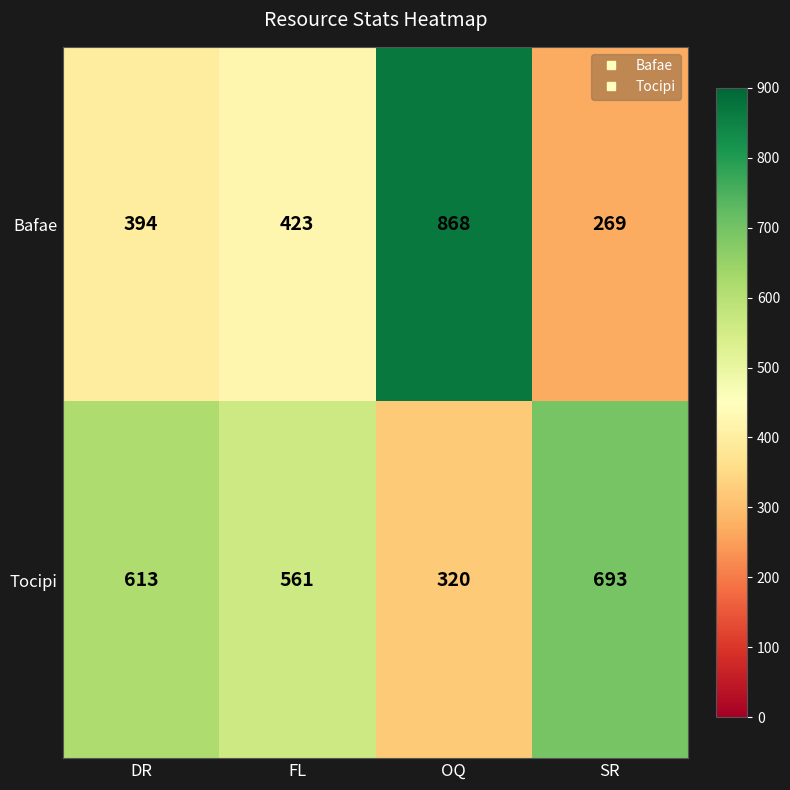

What is the difference between the Tocipi values at SR and DR?

80